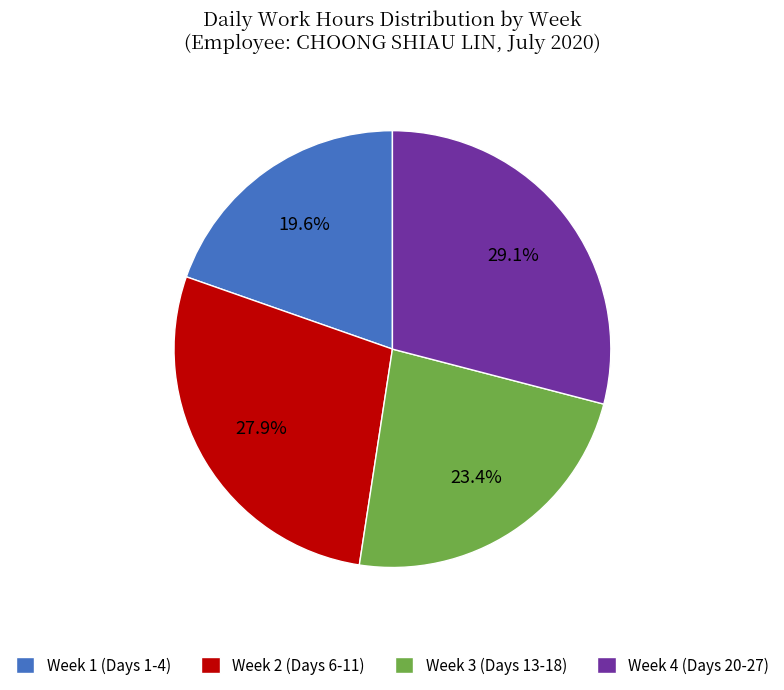

Which category has the smallest portion of the pie?

Week 1 (Days 1-4)